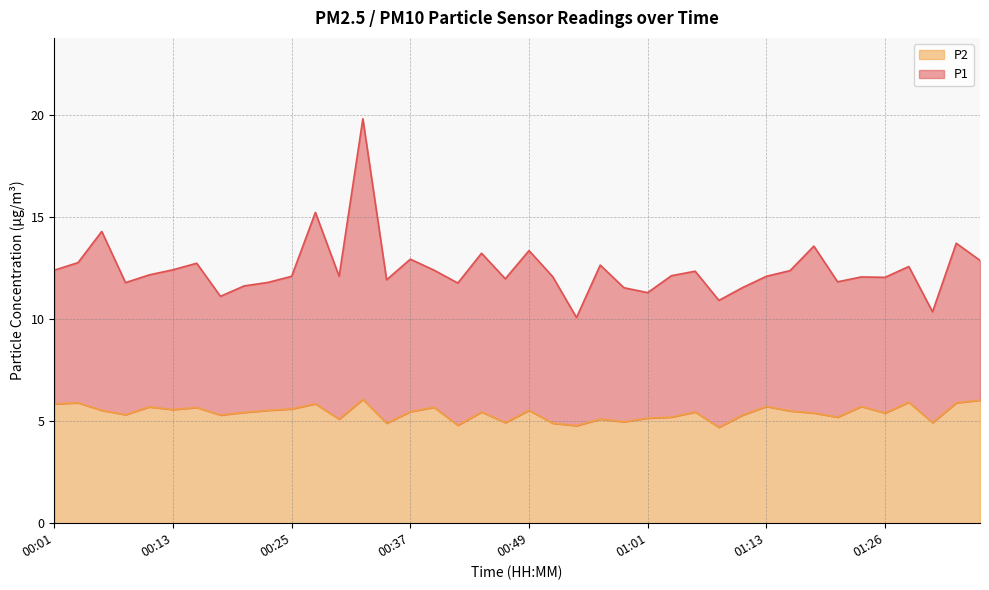

What position from the right is 00:25?

30